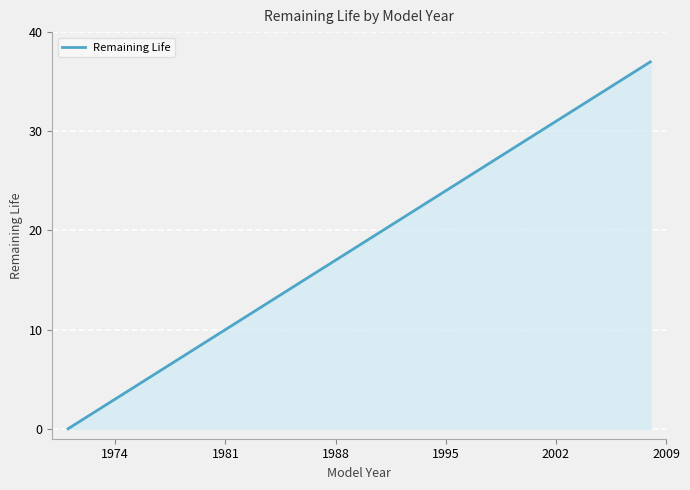

What is the greatest value displayed?

37